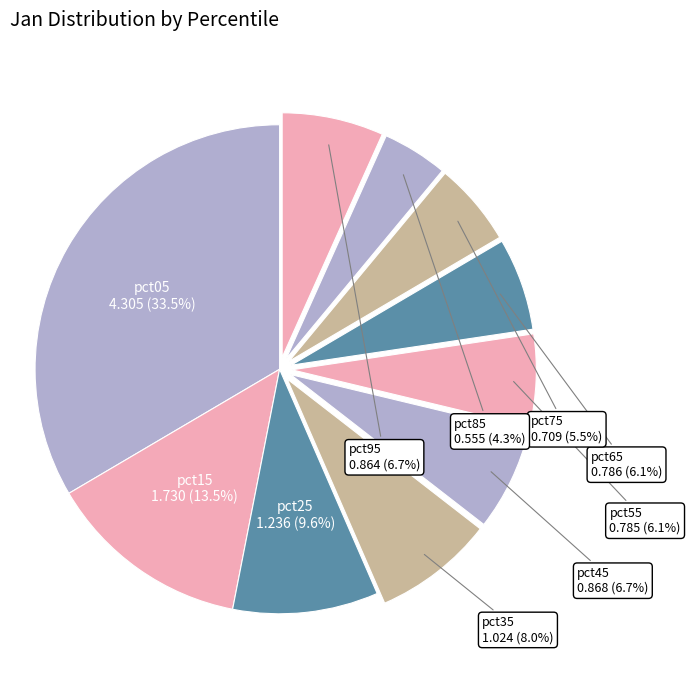

To the nearest percent, what percentage of the pie is pct25?

10%